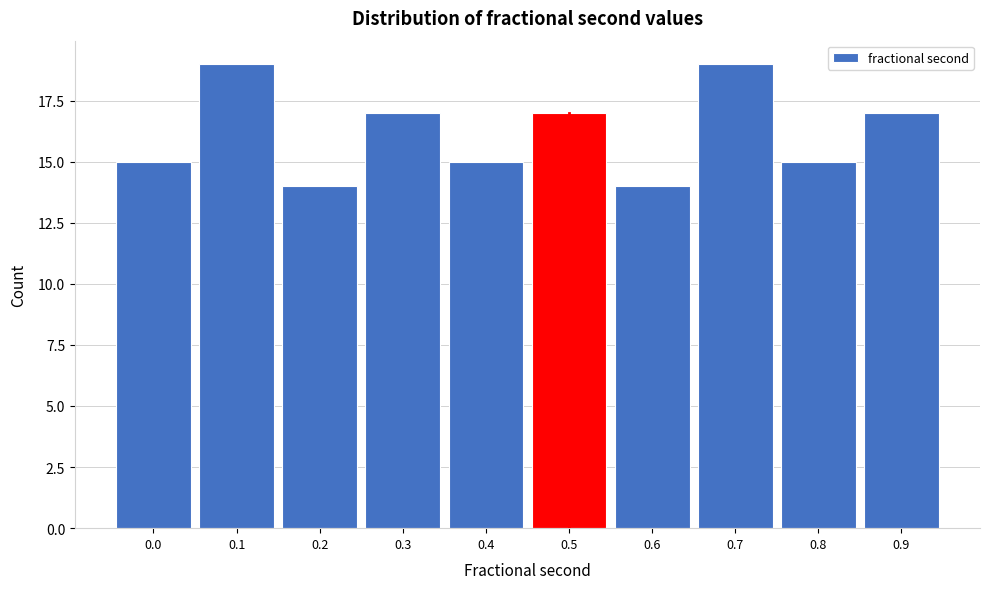

Reading right to left, list all the values displayed in this chart.

17	15	19	14	17	15	17	14	19	15